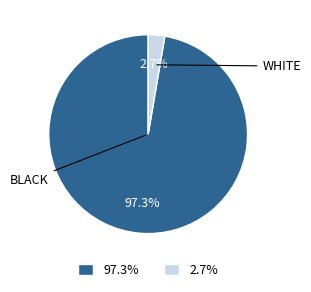

Is there any slice that represents more than half of the pie?

Yes